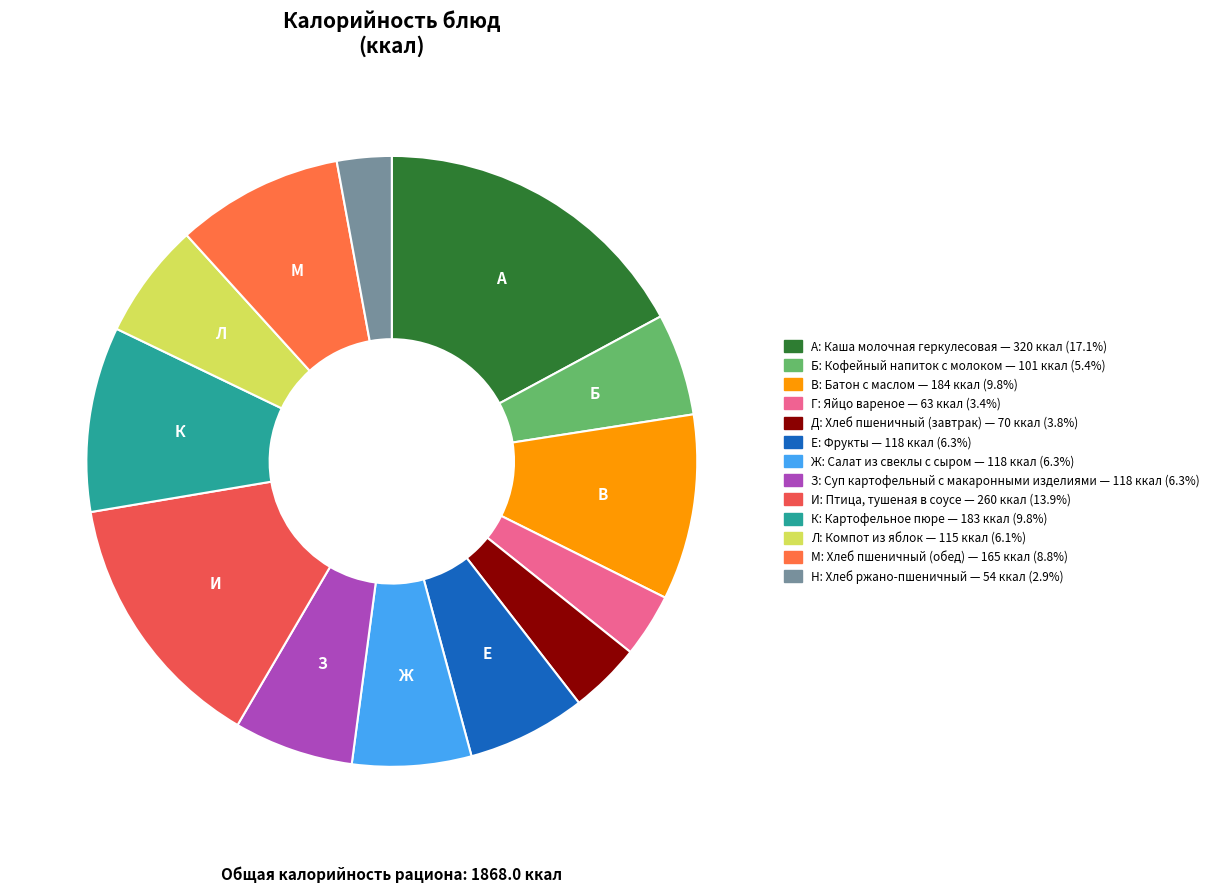

Which slice is the largest?

Каша молочная геркулесовая